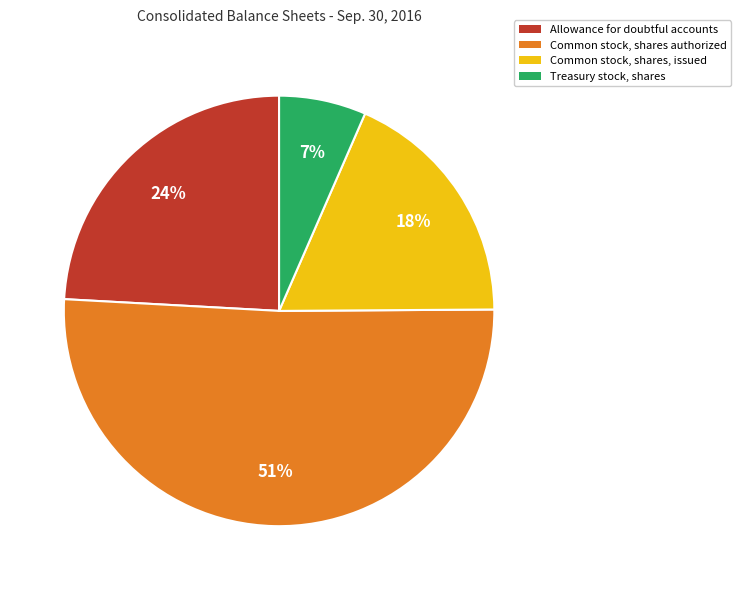

Count the number of slices in the pie.

4